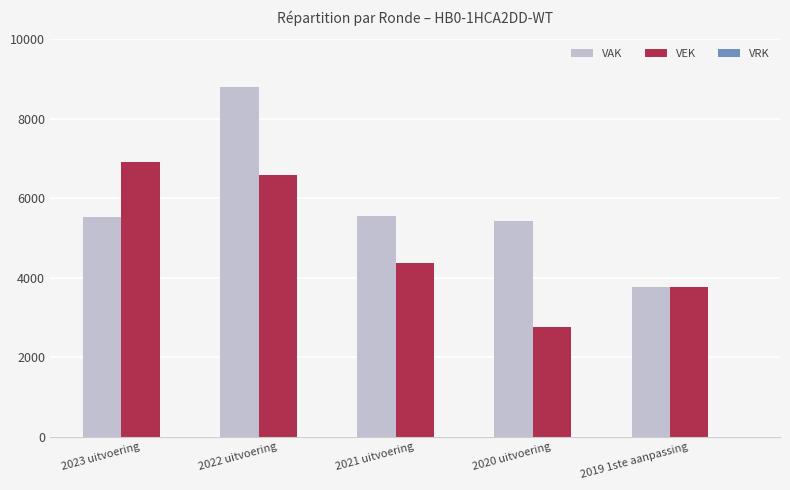

The value of VAK at 2023 uitvoering is 9372. True or false?

False